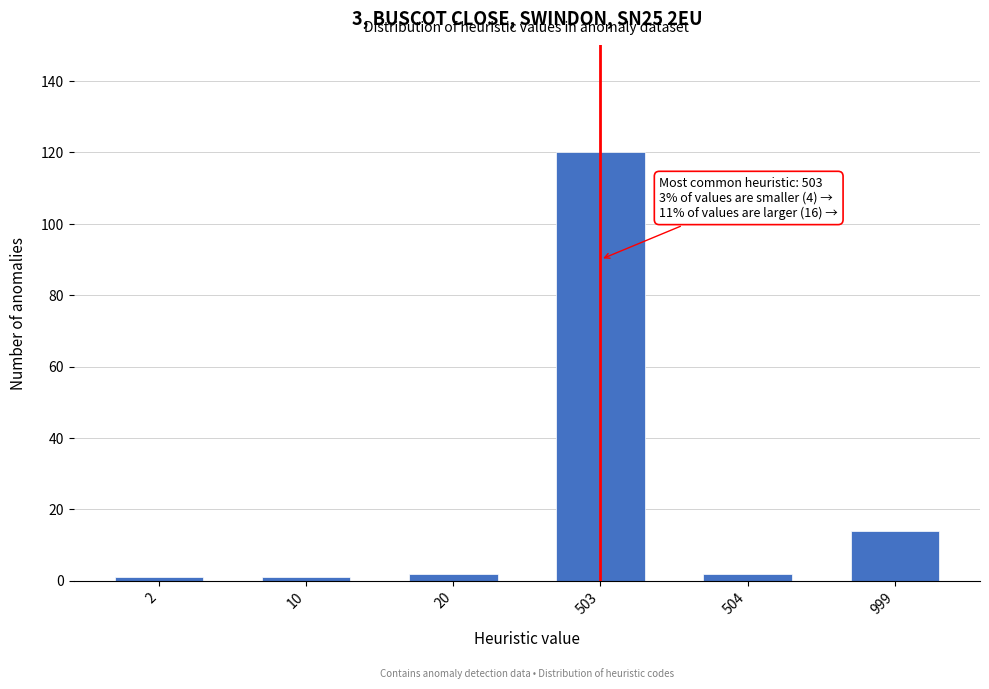

Reading left to right, extract all data points from this chart.

1	1	2	120	2	14